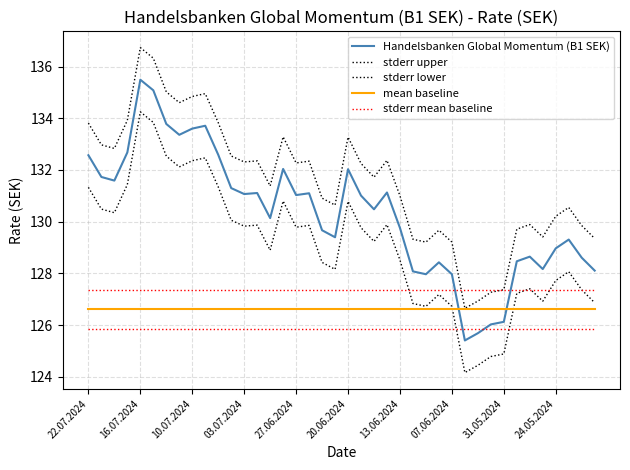

True or false: stderr upper and Handelsbanken Global Momentum (B1 SEK) cross at least once.

False